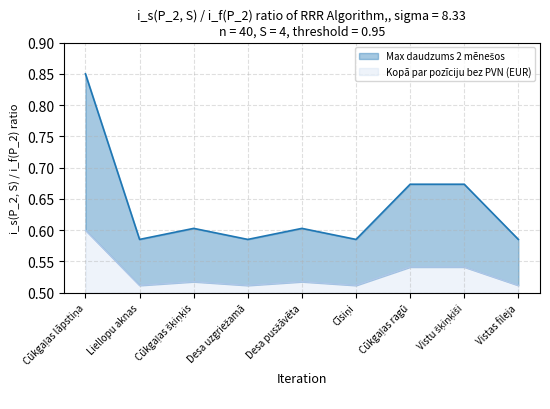

Reading left to right, list all the values displayed in this chart.

0.9	0.6	0.6	0.6	0.6	0.6	0.7	0.7	0.6